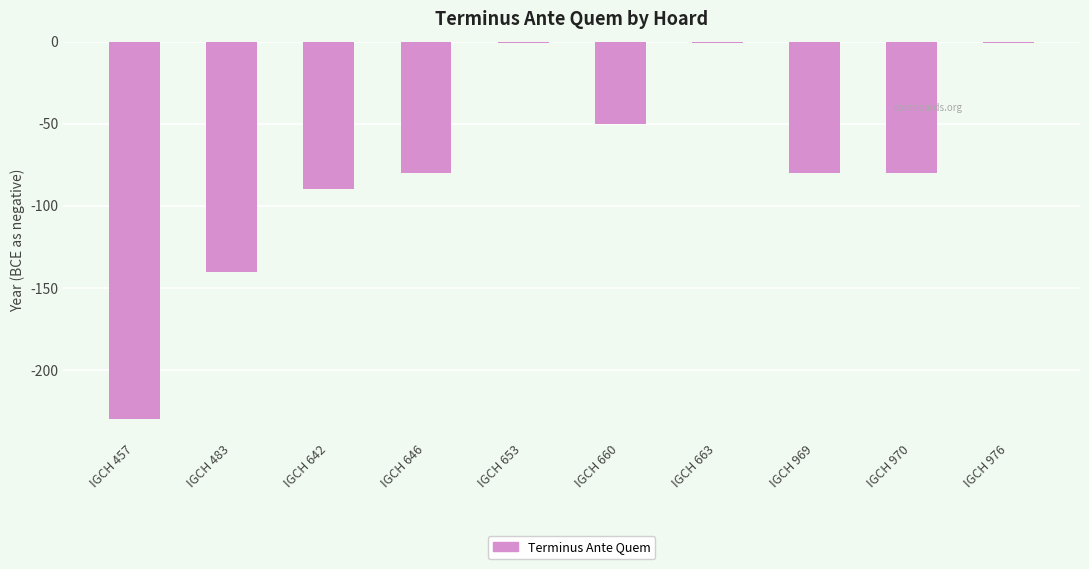

What value does the data have at IGCH 976?

-1